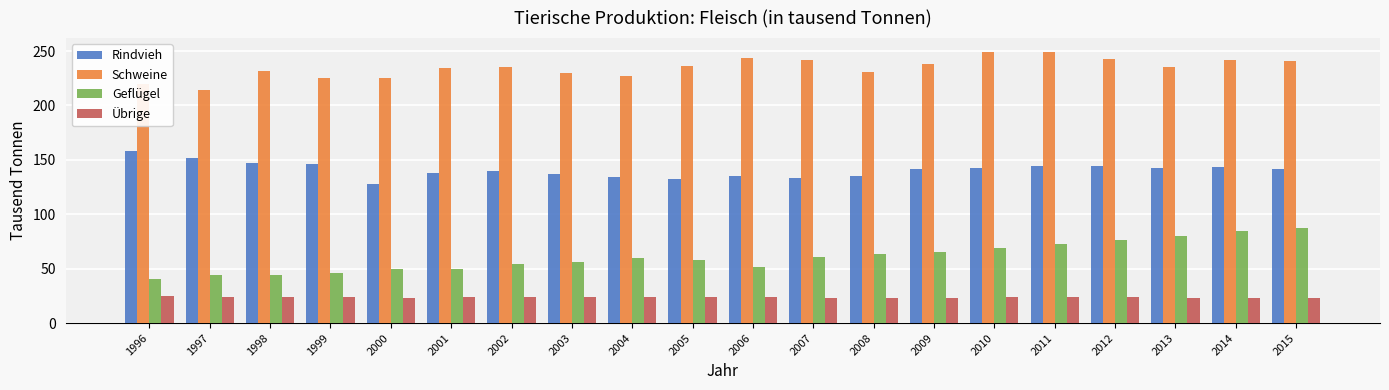

What are all the series names shown in the legend?

Rindvieh, Schweine, Geflügel, Übrige